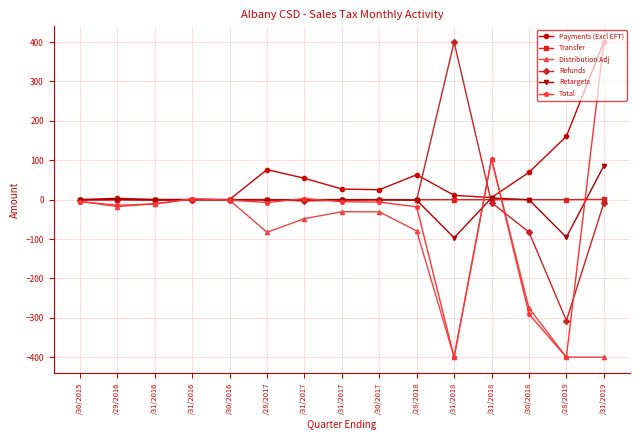

True or false: Distribution Adj and Transfer cross at least once.

True